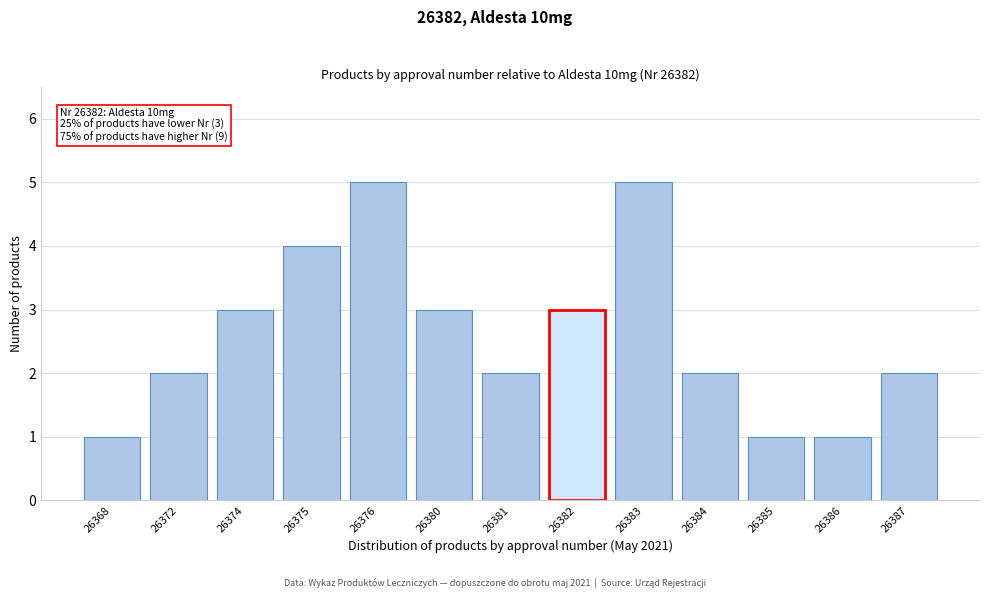

Reading left to right, list all the values displayed in this chart.

26368=1	26372=2	26374=3	26375=4	26376=5	26380=3	26381=2	26382=3	26383=5	26384=2	26385=1	26386=1	26387=2